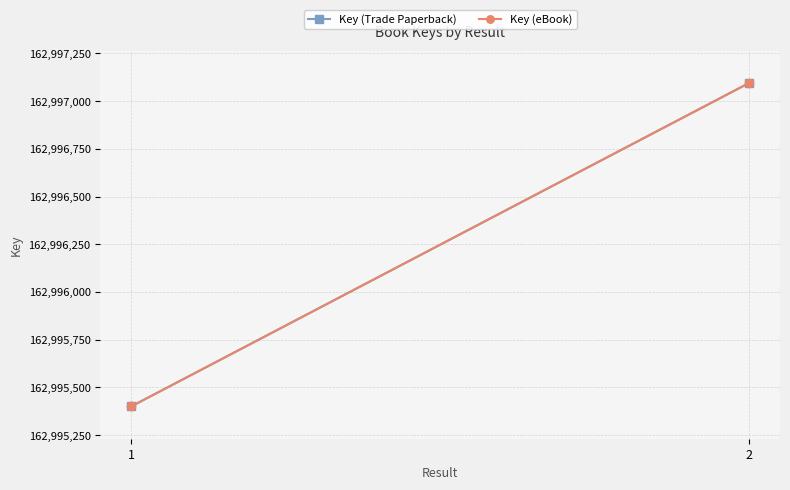

Is it true that Key (Trade Paperback) equals 236874509 at 2?

False